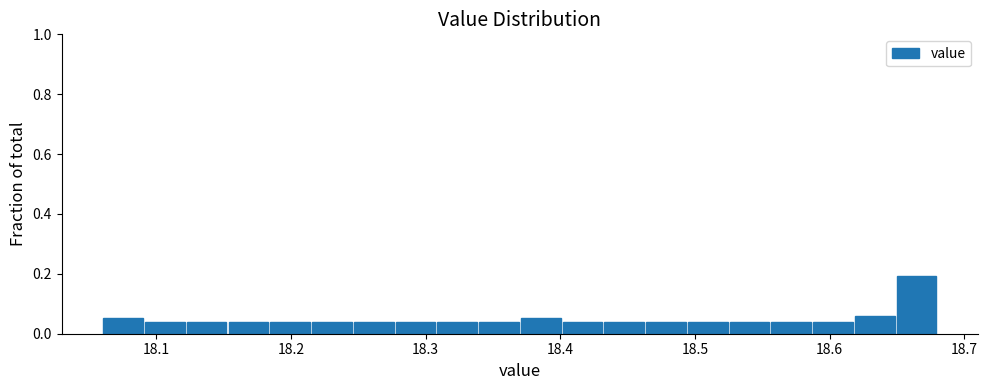

Read against the x-axis, roughly where is the centre of the tallest bar?

18.66